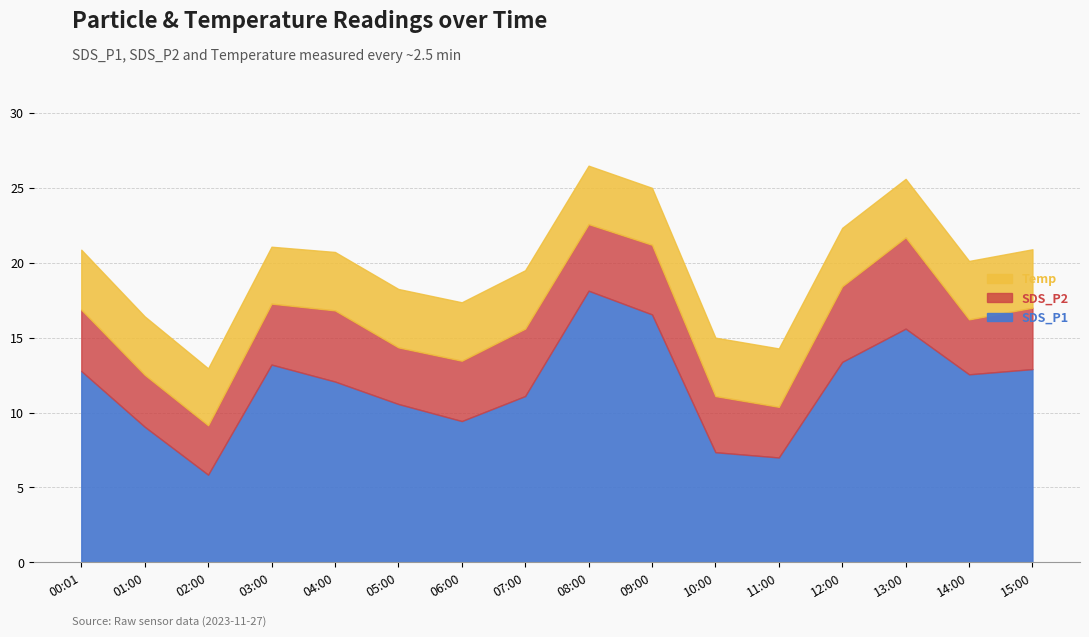

True or false: SDS_P1 and Temp intersect in this chart.

False